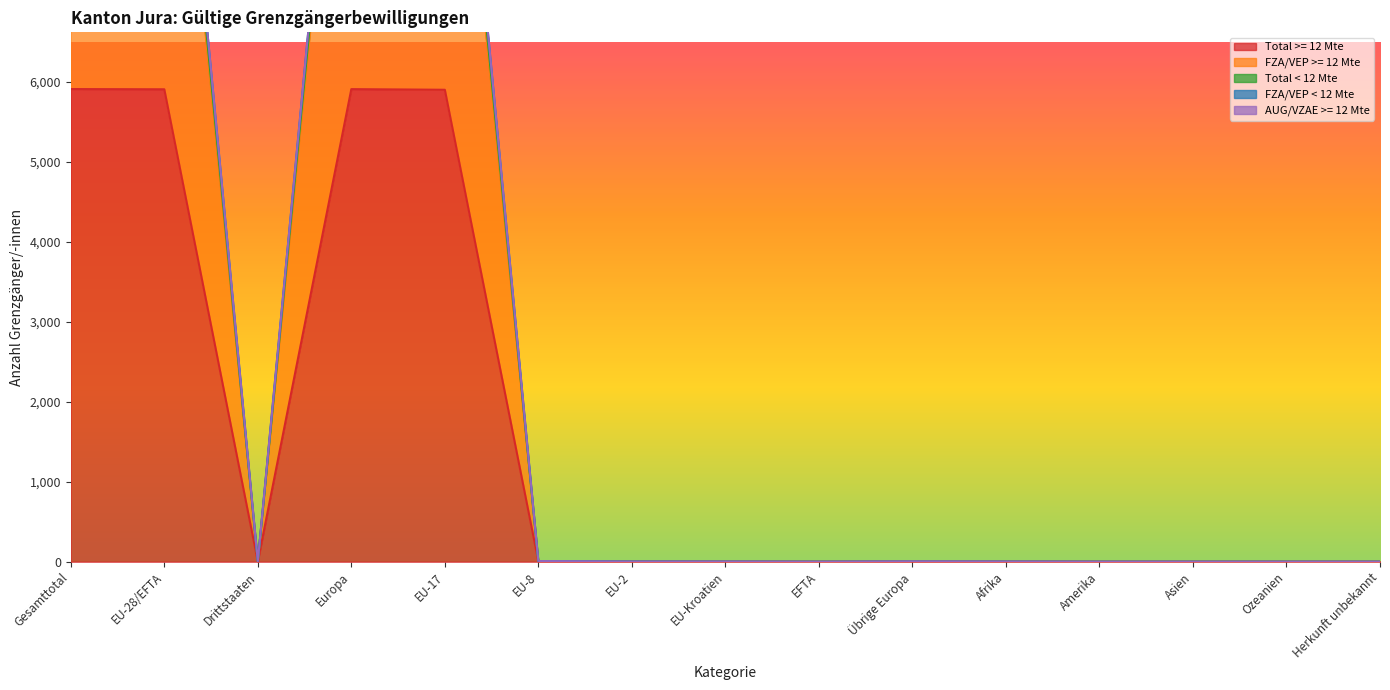

How many data points in Total < 12 Mte are above 2?

6